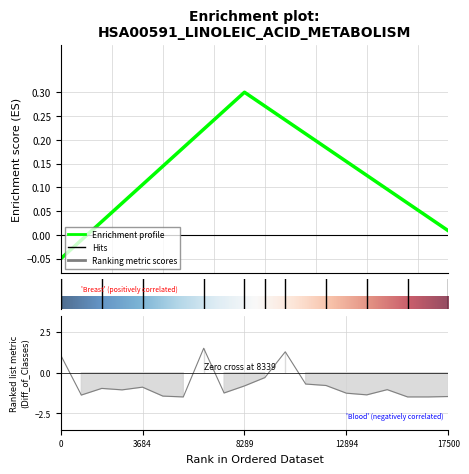

How many interior local valleys (lower than both neighbors) does the data have?

5